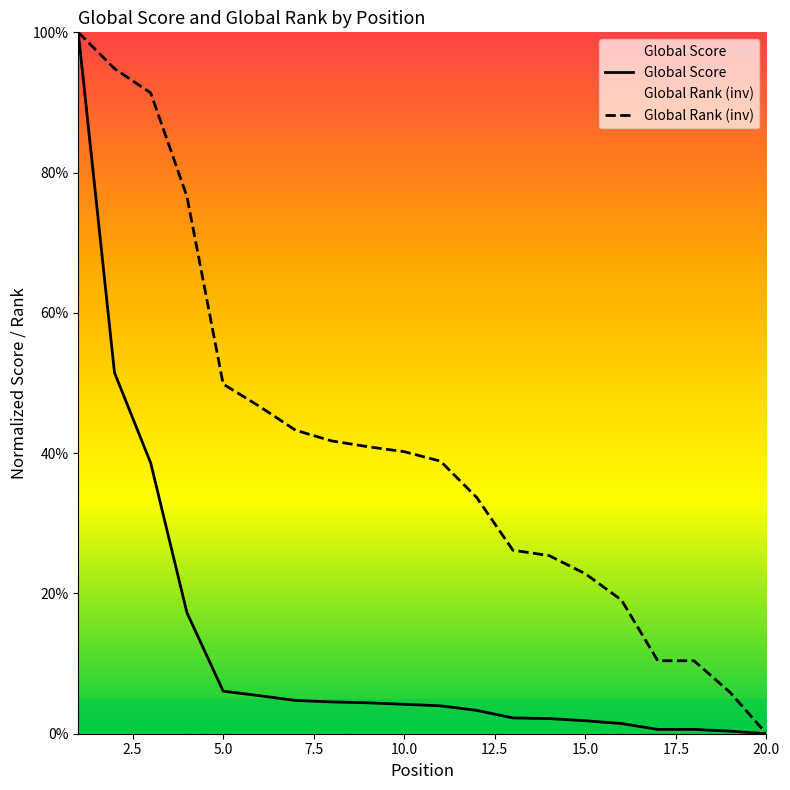

At which label is Global Rank (inv) closest to 50?

5.0